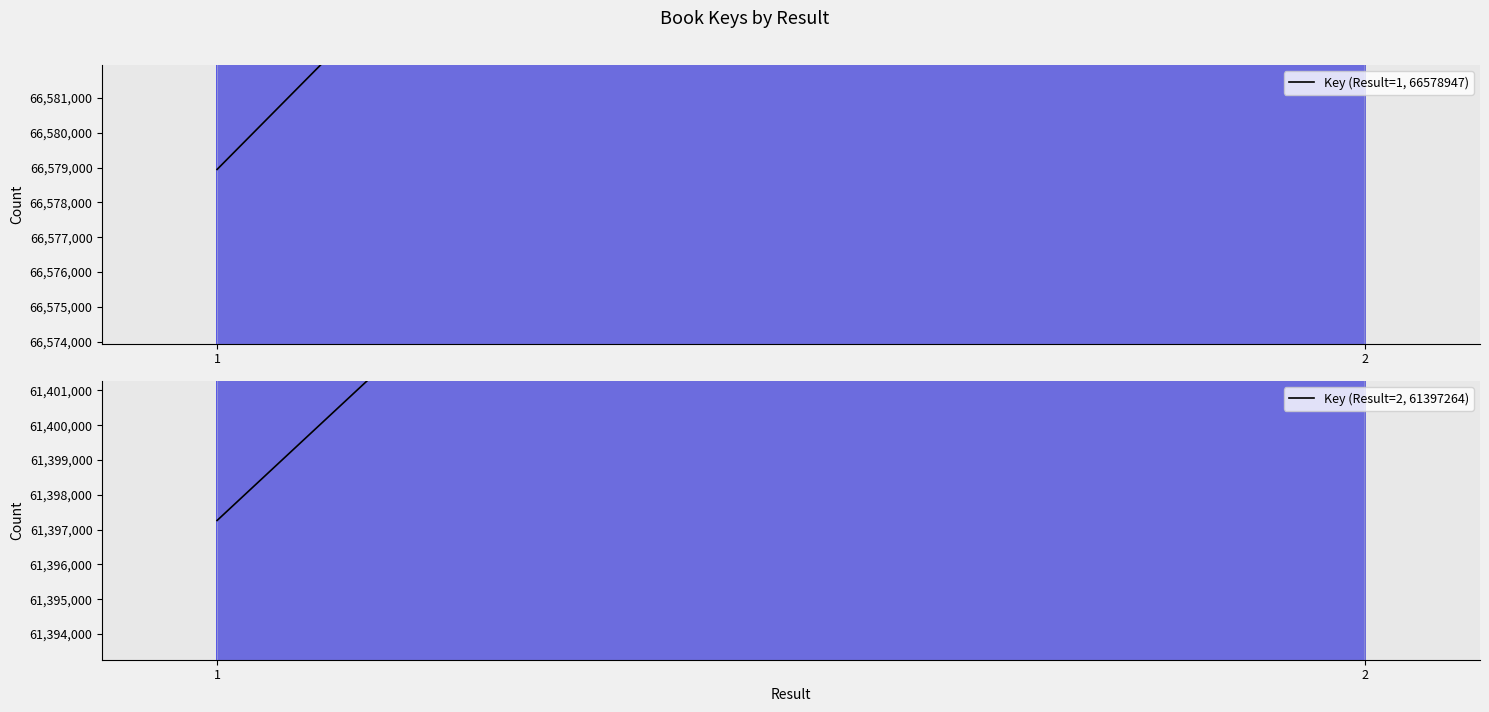

Reading left to right, what are all the values shown in this chart?

Key (Result=1, 66578947): 66578947.0	66612236.5
Key (Result=2, 61397264): 61397264.0	61427962.6